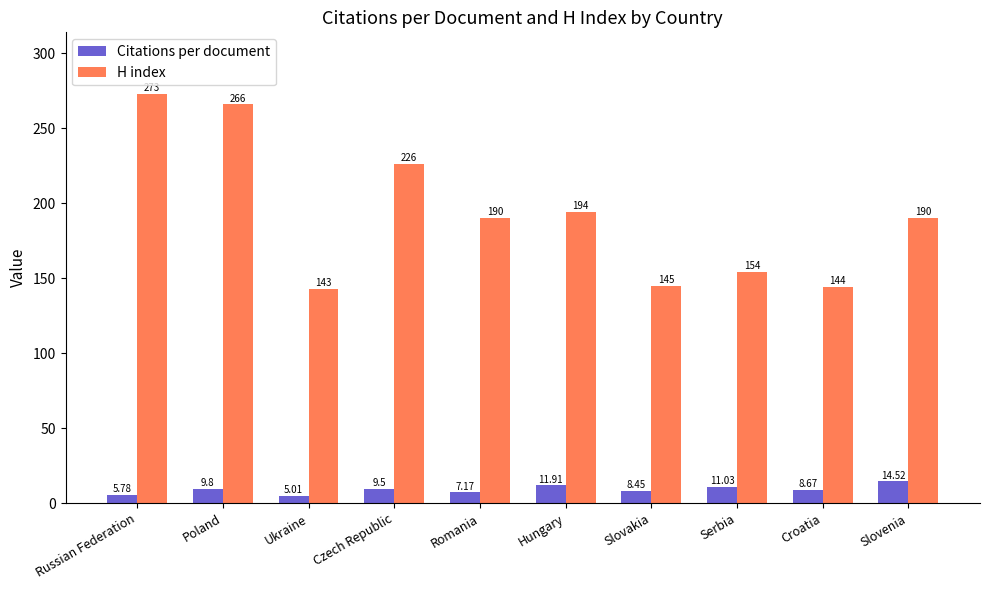

Does the chart contain stacked bars?

No